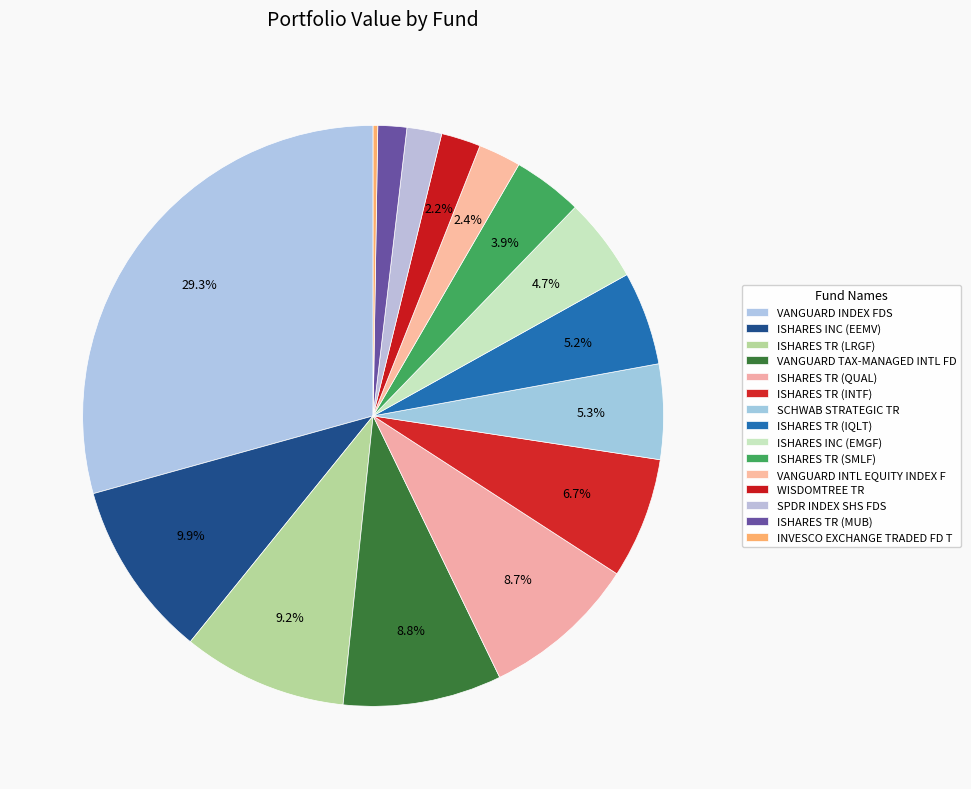

How much of the chart is everything except SCHWAB STRATEGIC TR?

94.7%